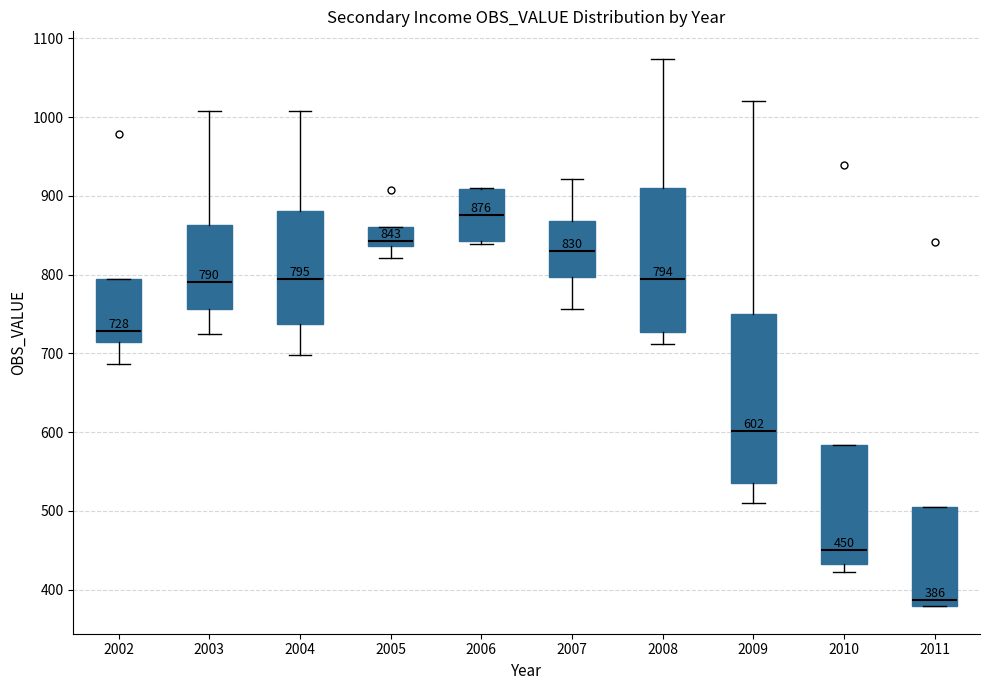

Comparing the boxes themselves (not the whiskers), which one is the tallest?

2009